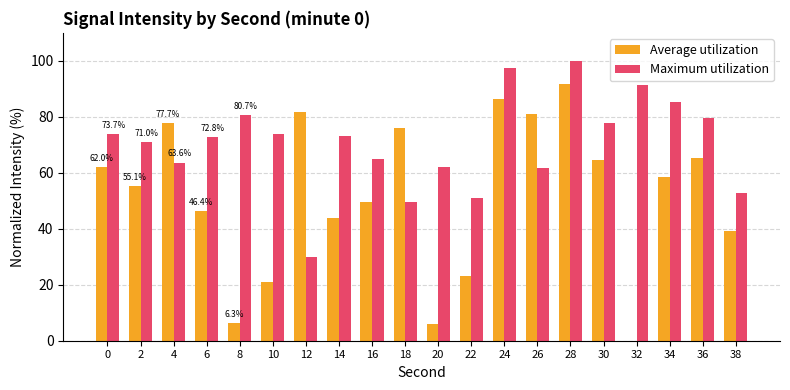

Which series has the largest total across all categories?

Maximum utilization